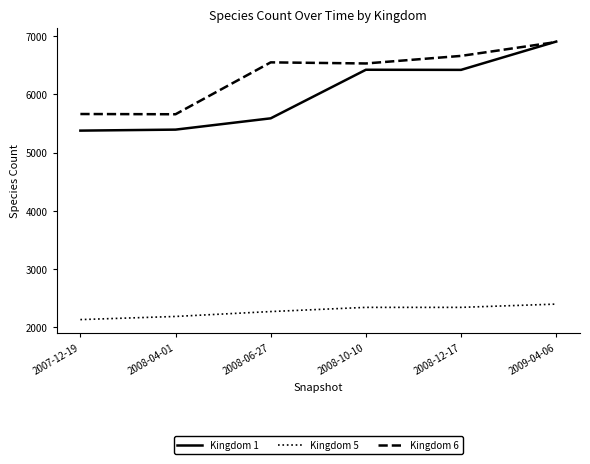

What is the lowest value of the Kingdom 5 series?

2134